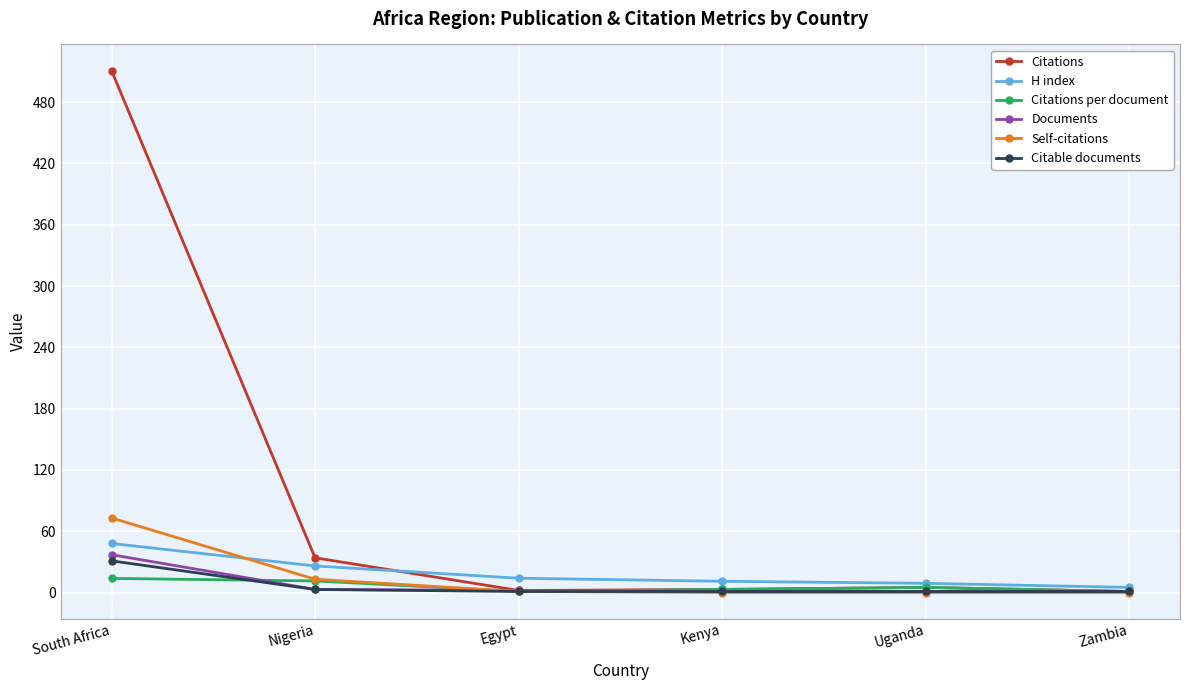

The Citable documents series shows 31.0 at South Africa. True or false?

True